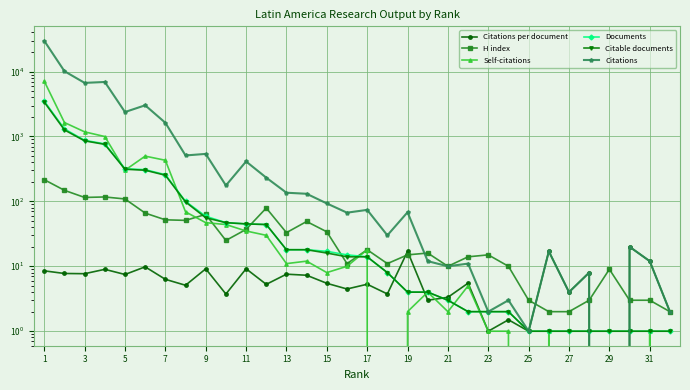

Count the number of categories in the chart.

32